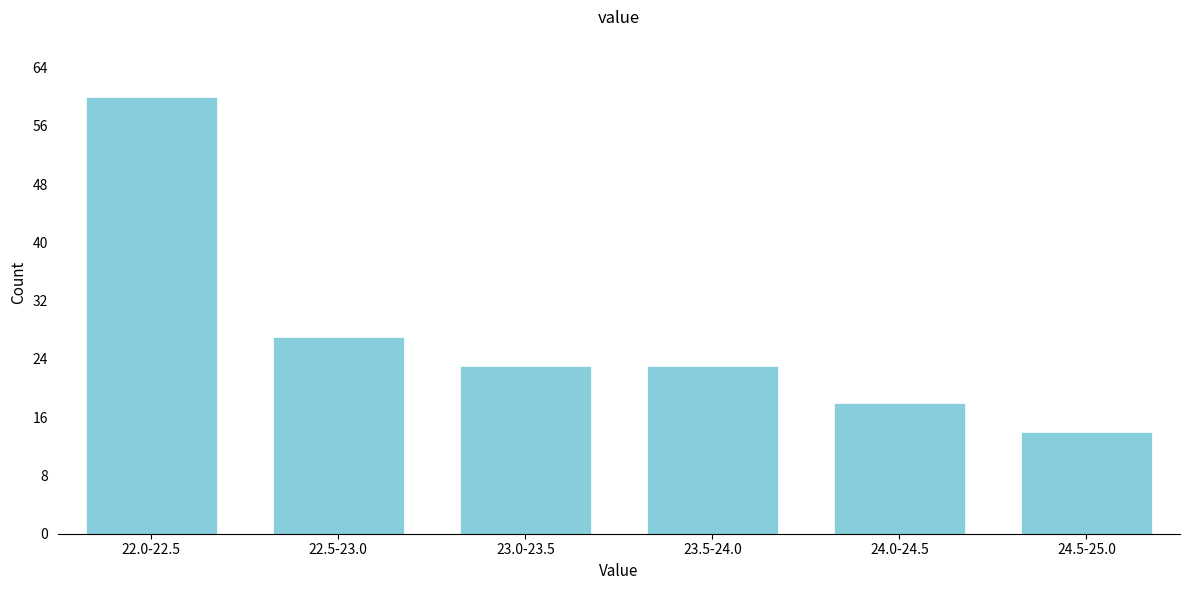

Reading left to right, extract all data points from this chart.

60	27	23	23	18	14